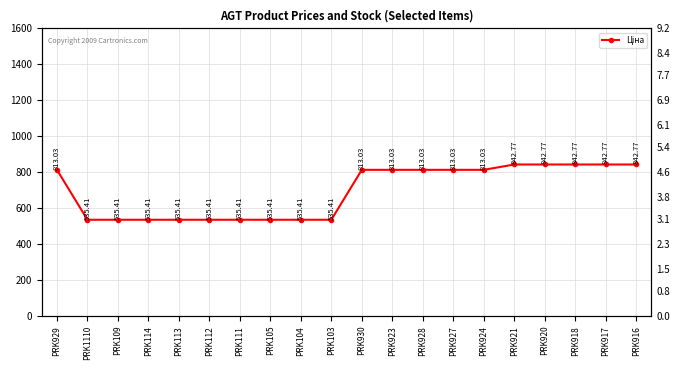

True or false: the data has more than 0 interior local peaks.

False